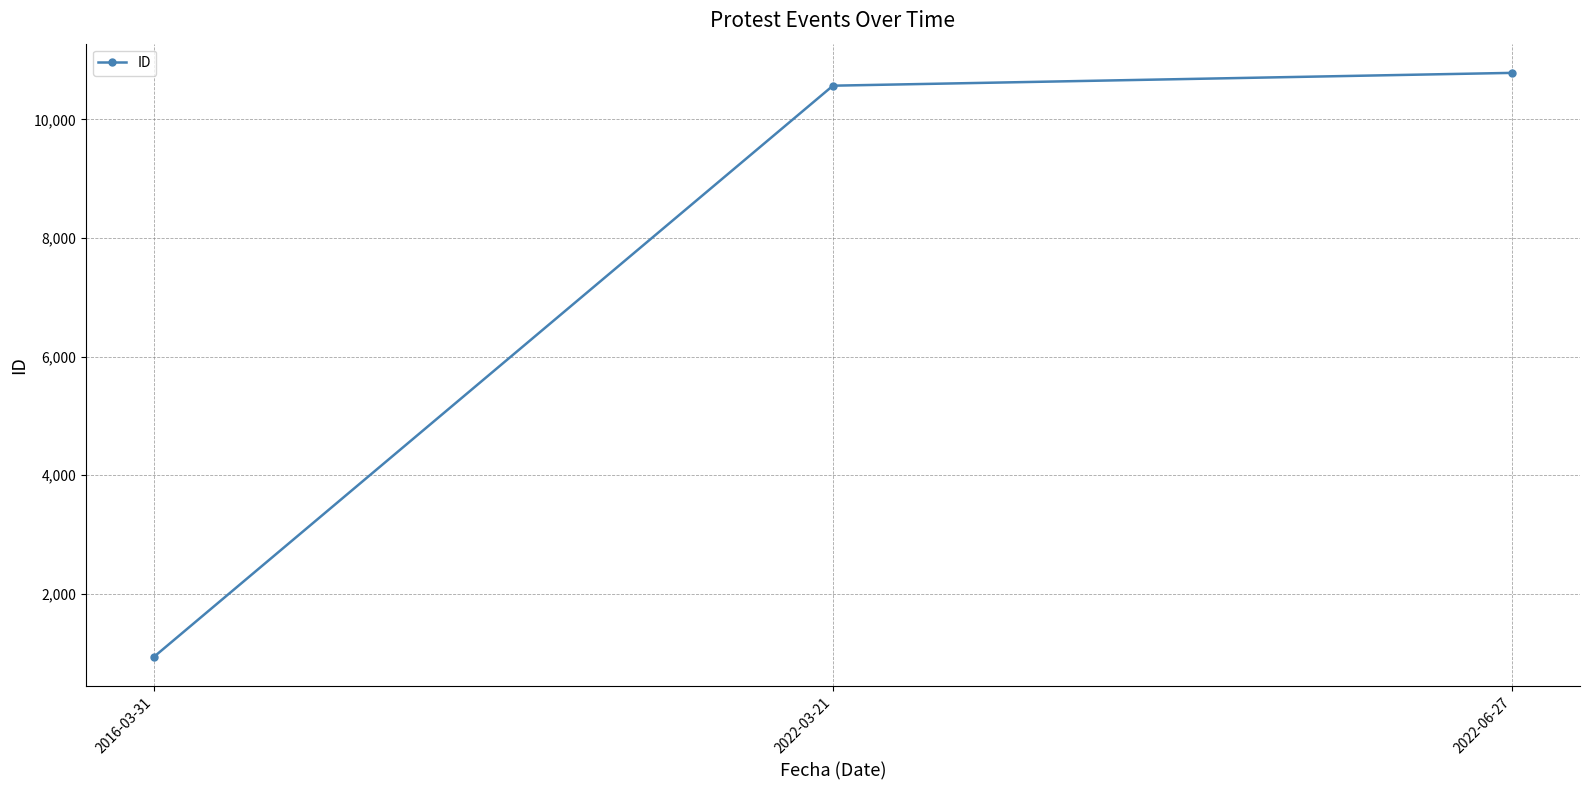

Which category has the lowest value across all series?

2016-03-31